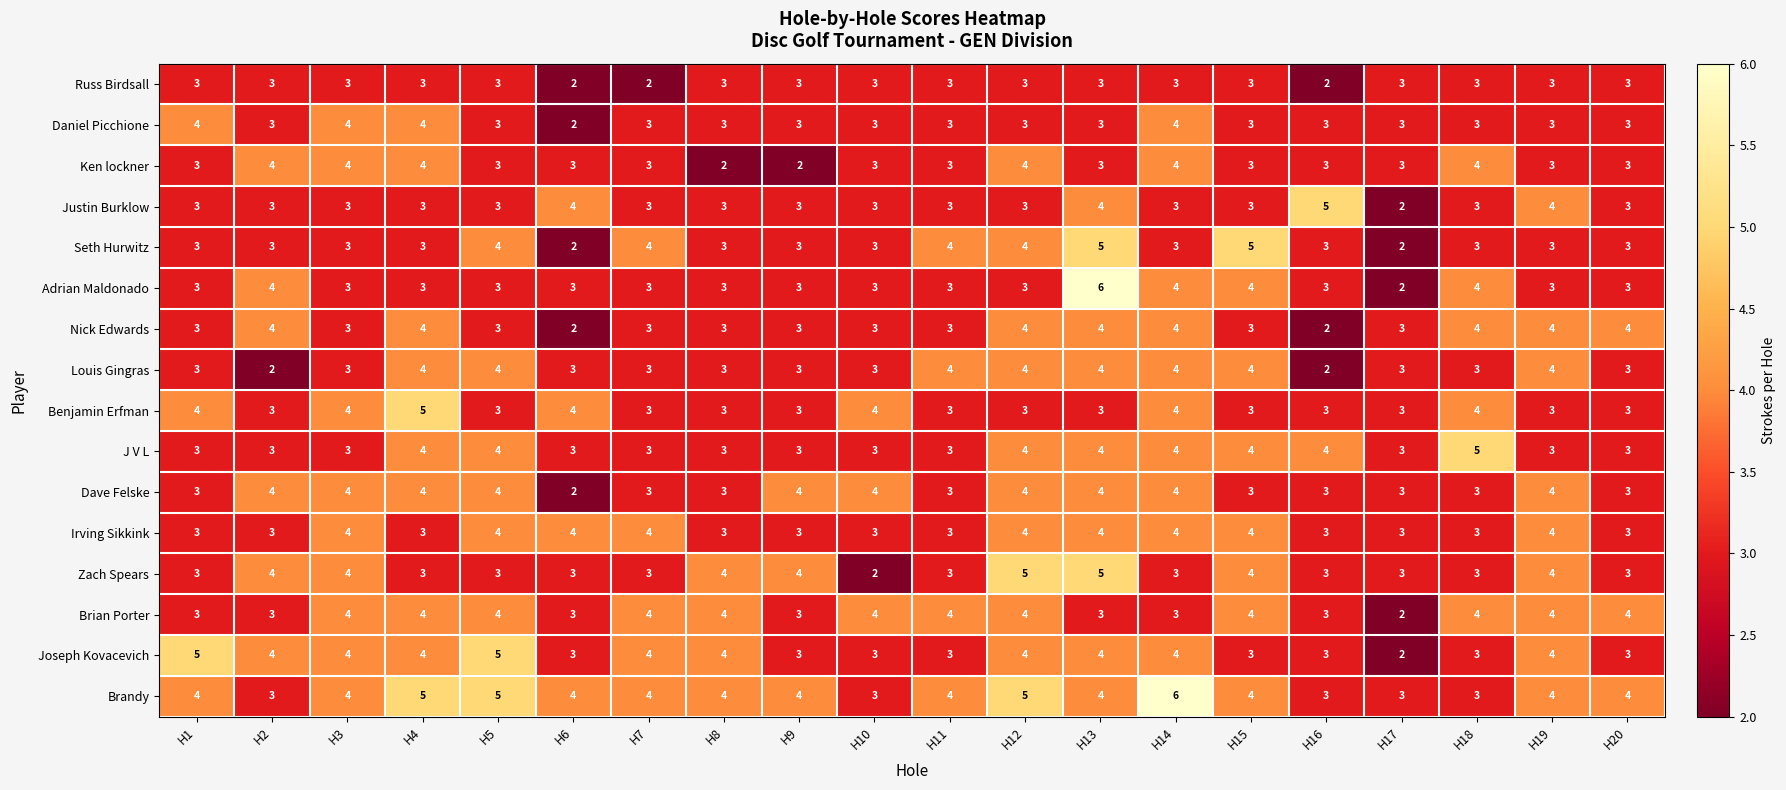

What is the difference between the highest and lowest values at H4?

2